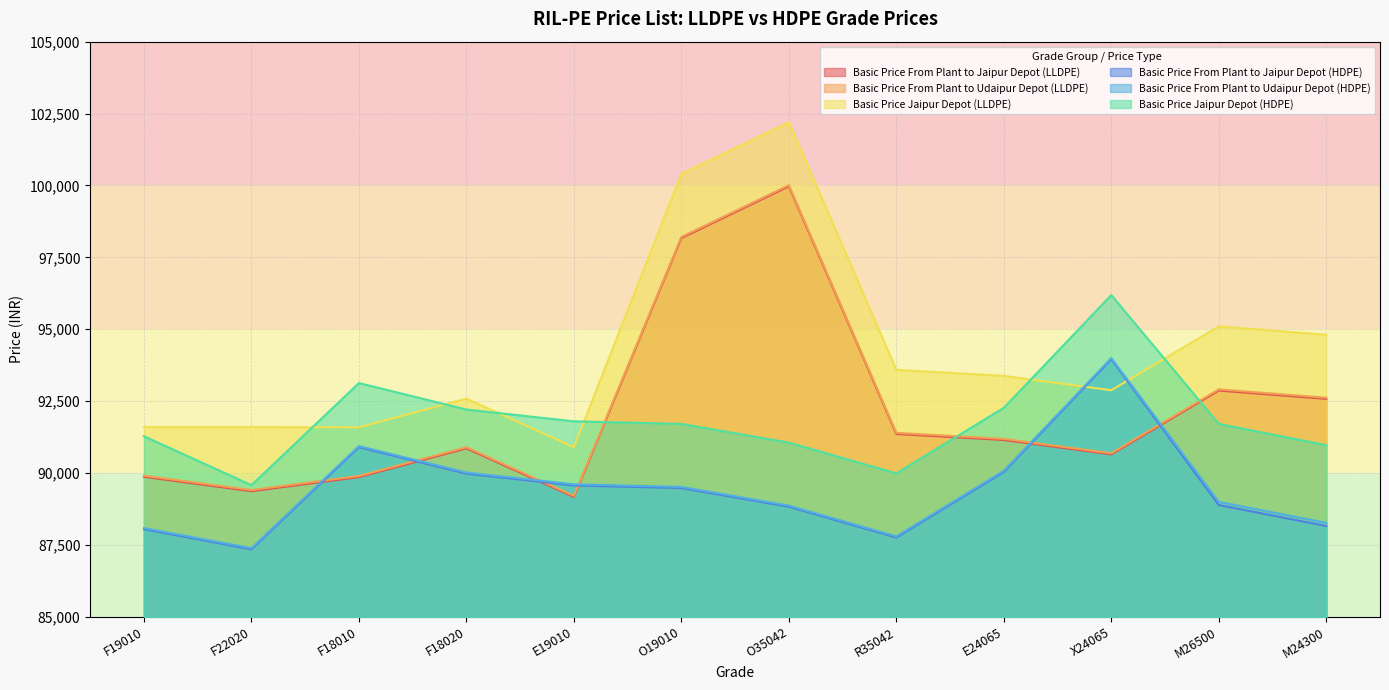

What is the label of the 1st point from the right?

M24300